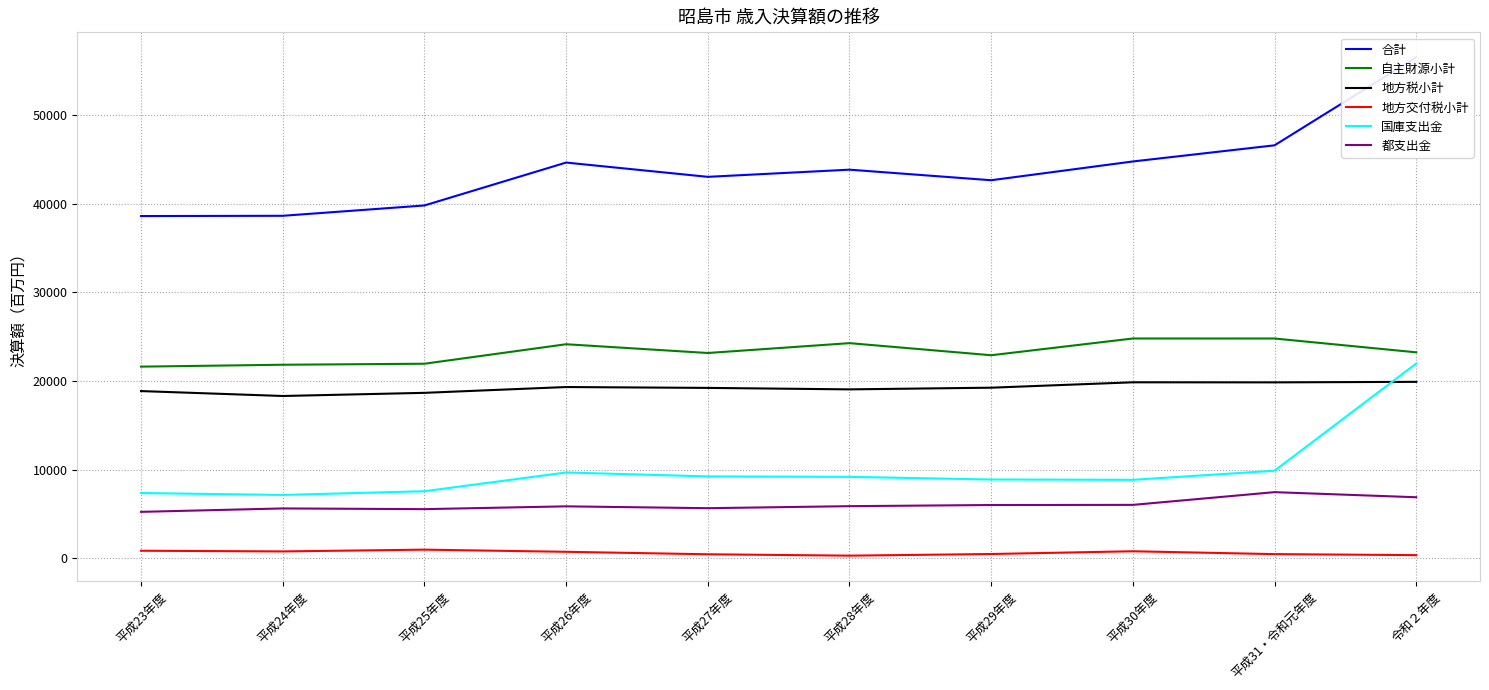

Does the chart have visible grid lines?

Yes